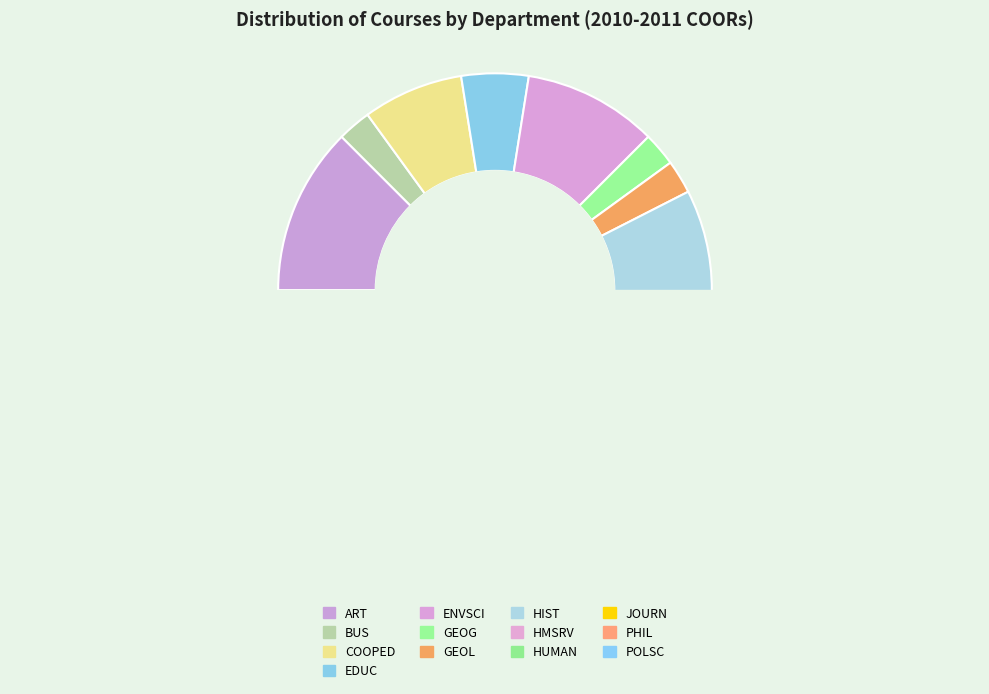

Between ENVSCI and JOURN, which is larger?

ENVSCI